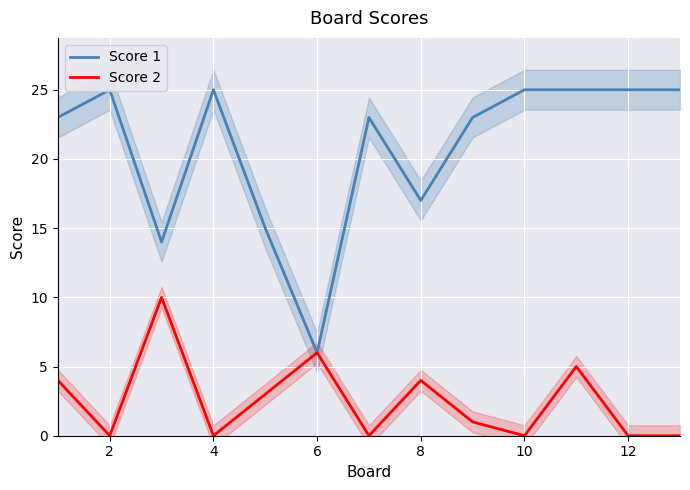

True or false: Score 2 has a value of 0 at 2.

True